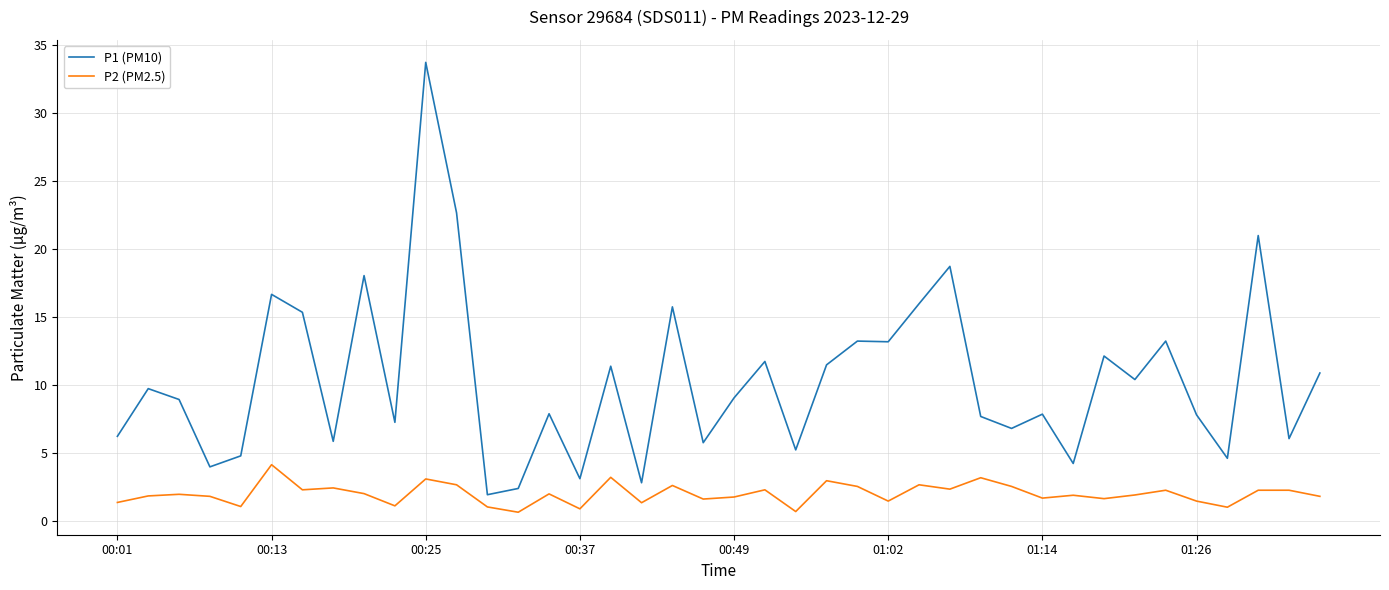

Count the number of data series in this chart.

2